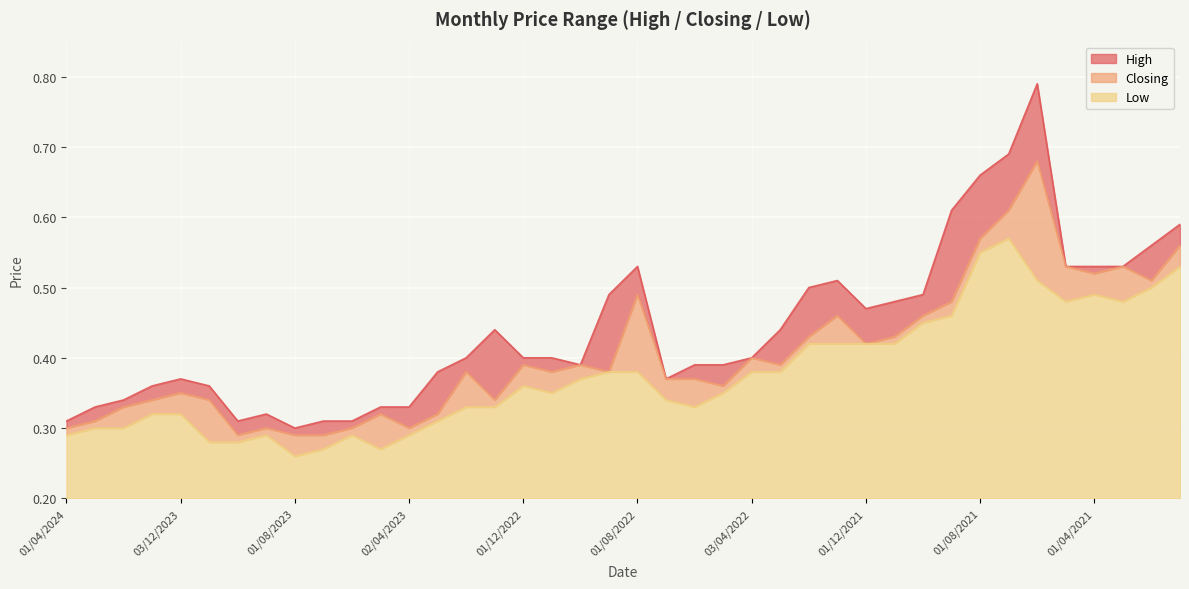

Count the Closing values in the range 0 to 1.

40